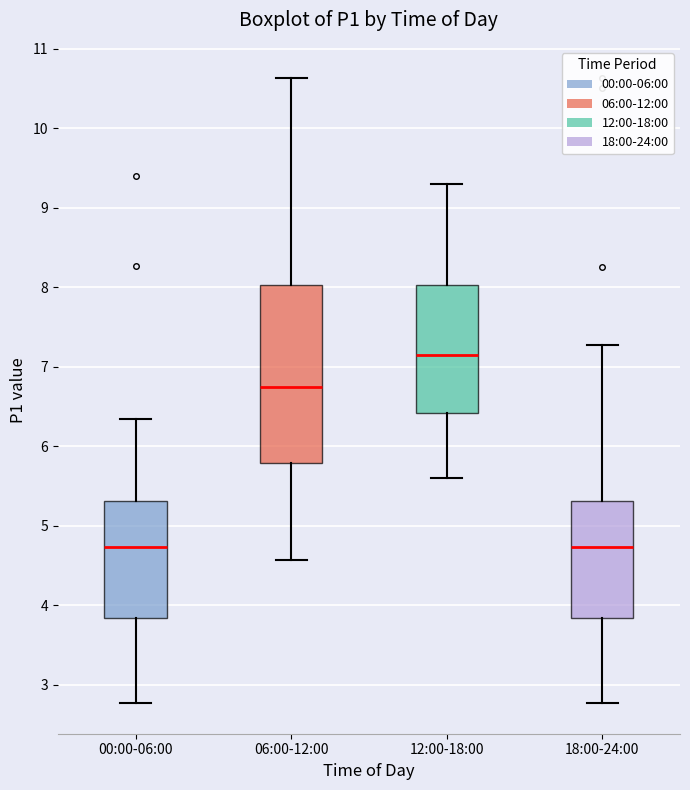

Where is the upper edge of the box for 06:00-12:00 on the y-axis? The values are not printed on the chart, so give them approximately, as read against the axis.

8.0